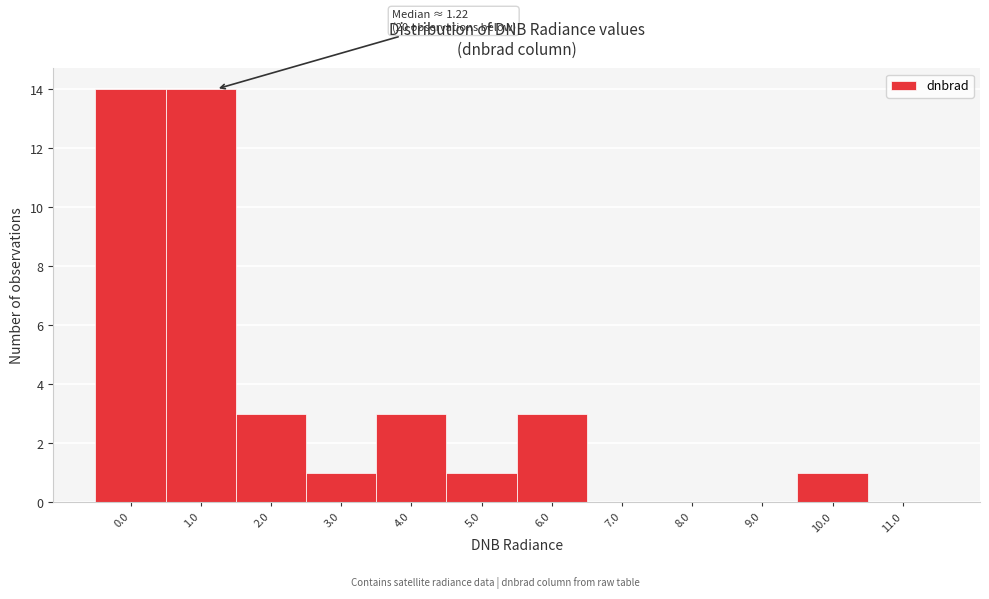

Reading right to left, extract all data points from this chart.

11.0=0	10.0=1	9.0=0	8.0=0	7.0=0	6.0=3	5.0=1	4.0=3	3.0=1	2.0=3	1.0=14	0.0=14